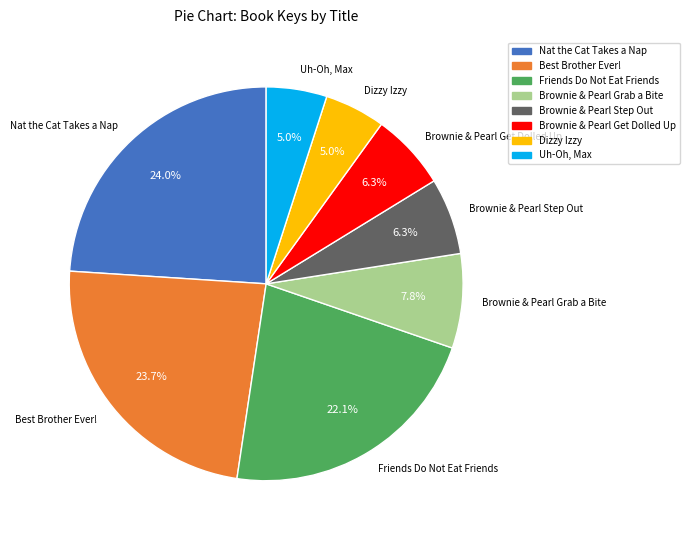

Which has a higher value, Brownie & Pearl Step Out or Dizzy Izzy?

Brownie & Pearl Step Out